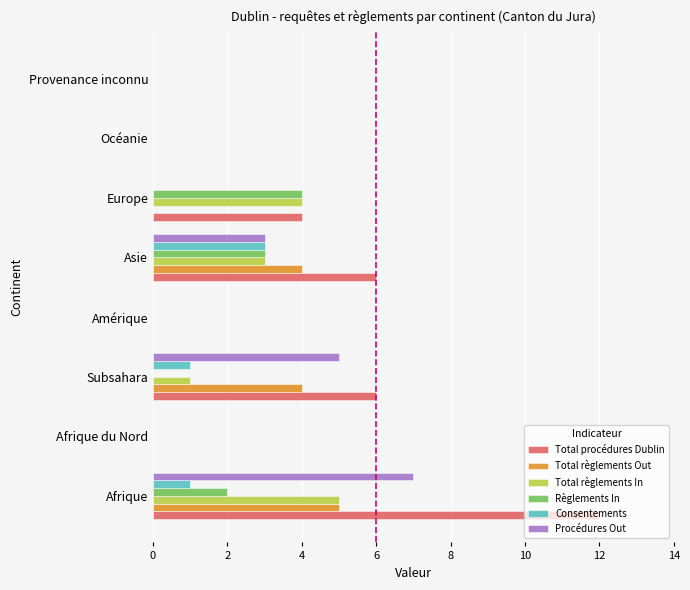

What is the average value of the Total règlements In series?

2